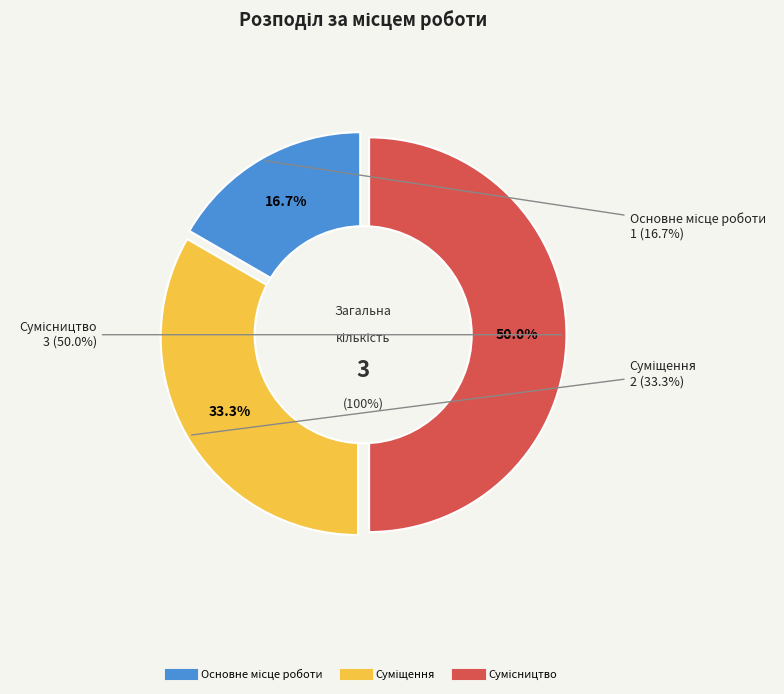

What is the change in value from Основне місце роботи to Суміщення?

+1